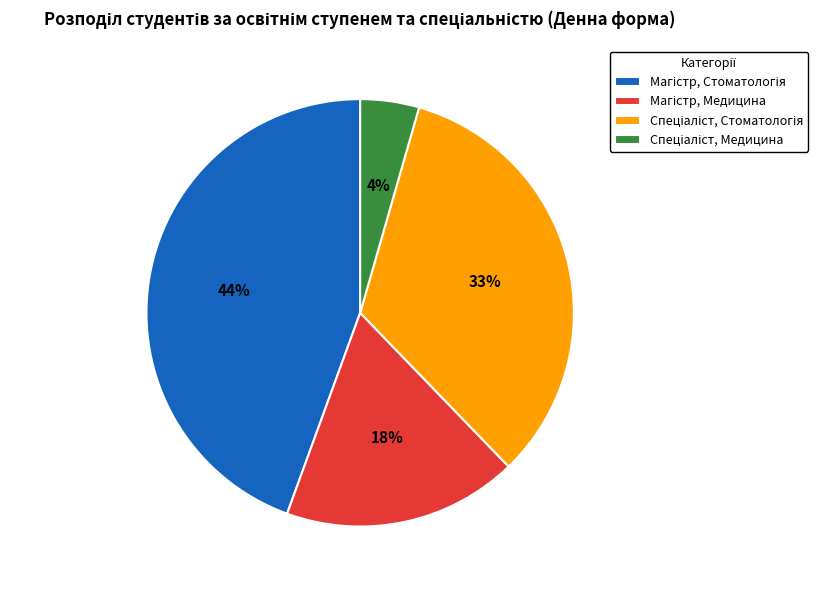

To the nearest percent, what is the difference between the largest and smallest slice percentages?

40%